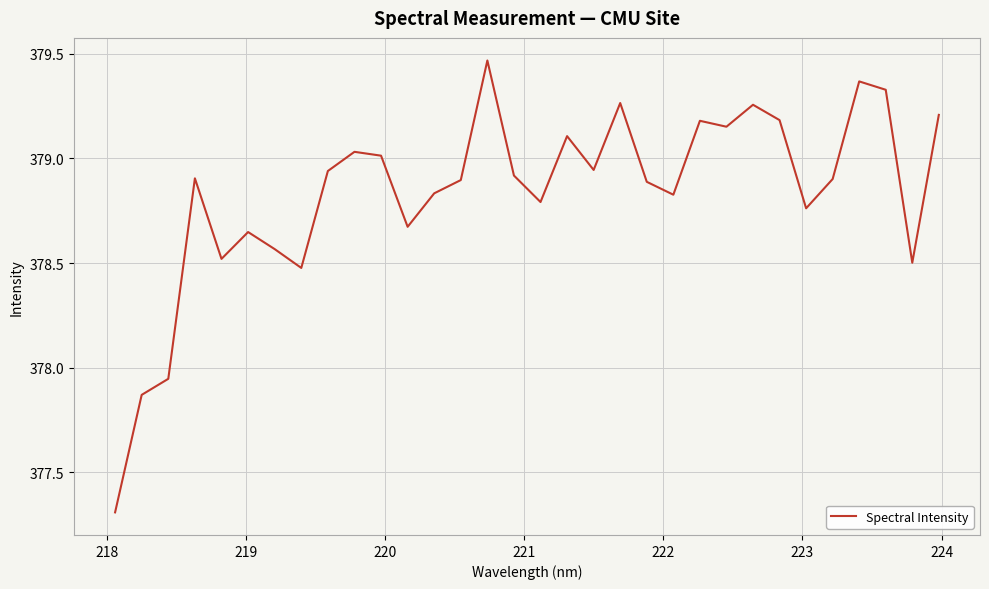

What is the difference between the maximum and minimum values?

2.2